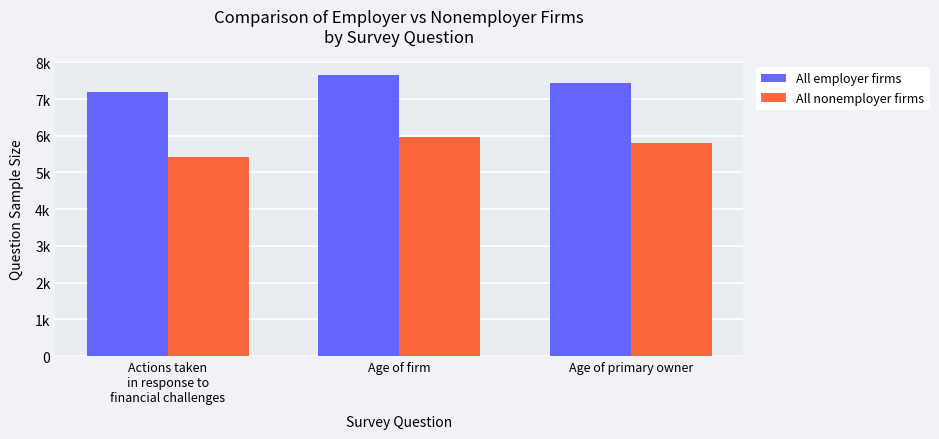

What are all the series names shown in the legend?

All employer firms, All nonemployer firms